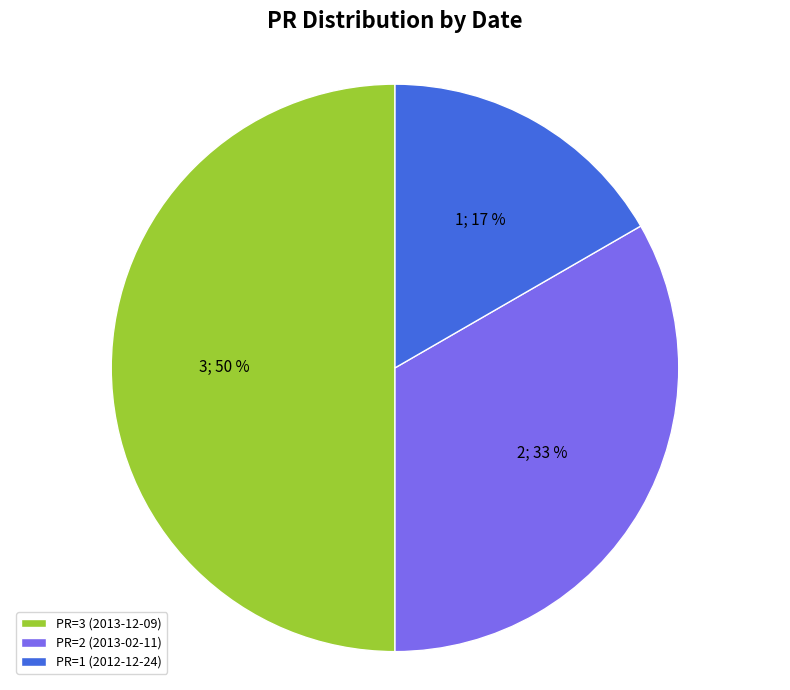

Which has a higher value, PR=3 (2013-12-09) or PR=1 (2012-12-24)?

PR=3 (2013-12-09)